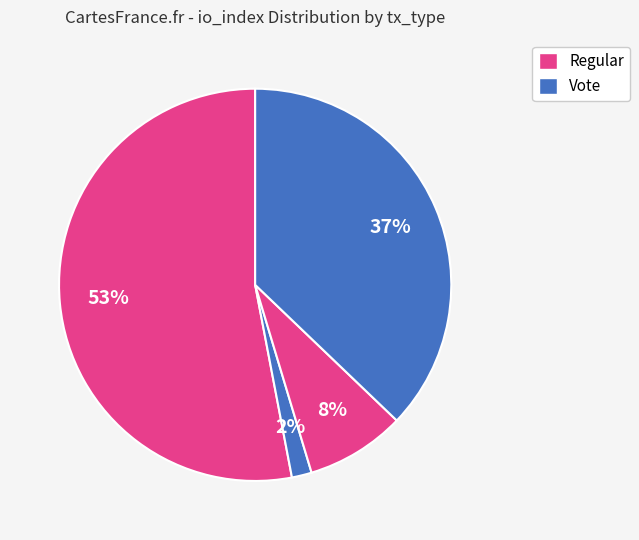

Which slice represents more than half of the pie?

tx_type=Regular (io_index 97)